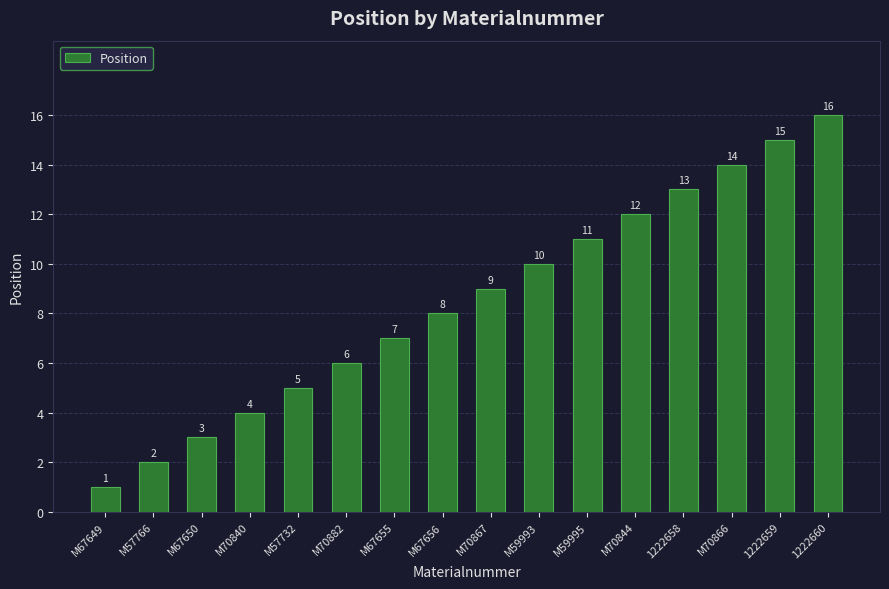

What position from the right is M57766?

15